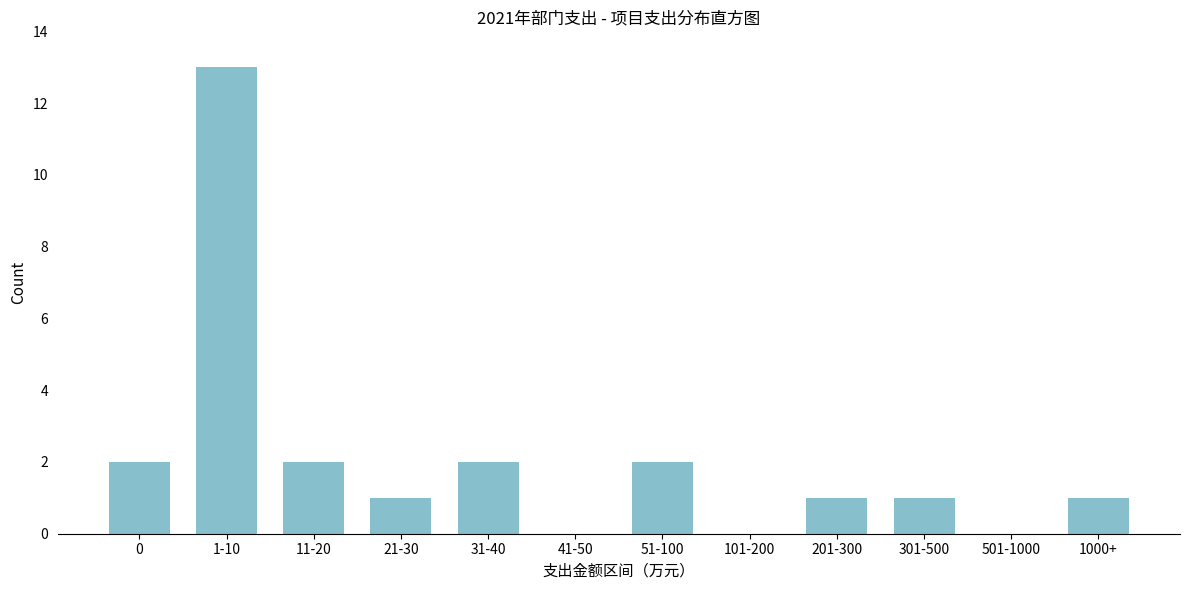

Reading right to left, transcribe all the data shown in this chart.

1000+=1	501-1000=0	301-500=1	201-300=1	101-200=0	51-100=2	41-50=0	31-40=2	21-30=1	11-20=2	1-10=13	0=2